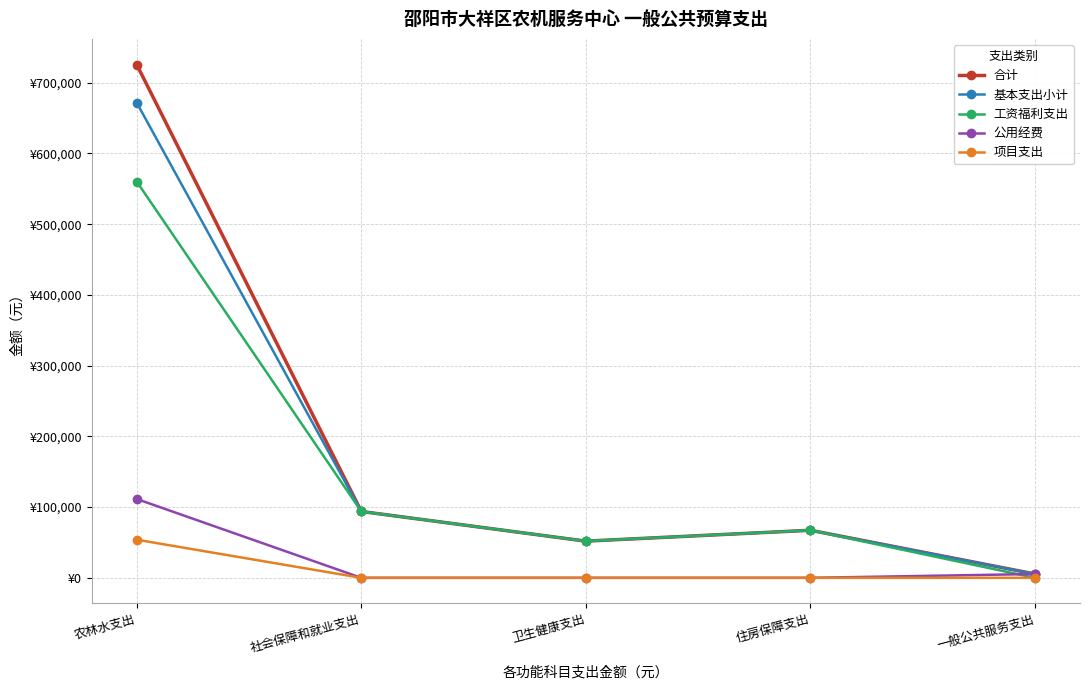

True or false: 基本支出小计 and 项目支出 cross at least once.

False